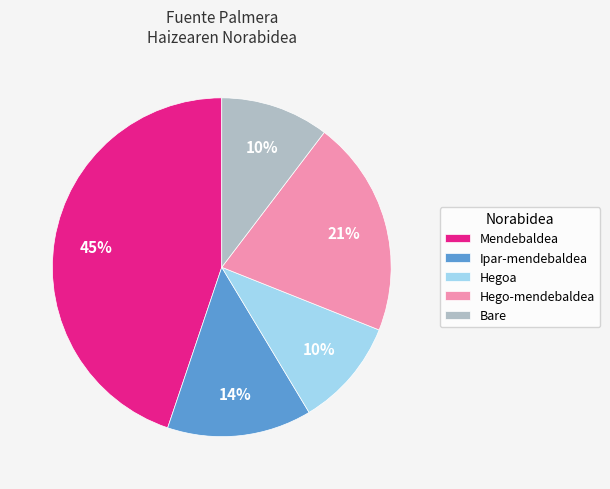

To the nearest percent, what is the difference between the Mendebaldea and Ipar-mendebaldea slice percentages?

31%